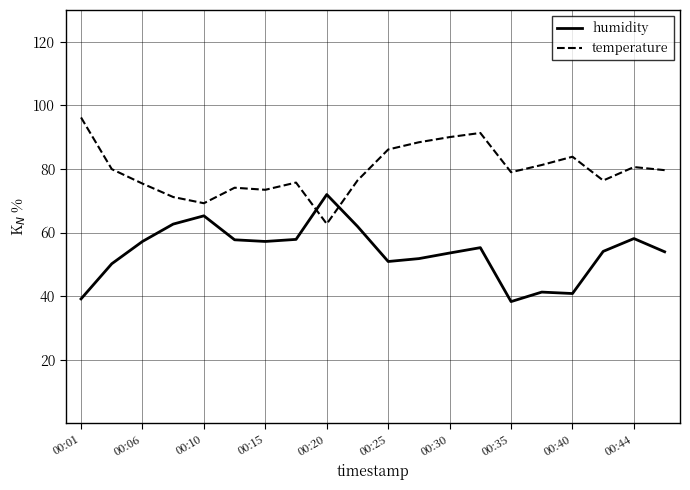

Which series has the largest total across all categories?

temperature